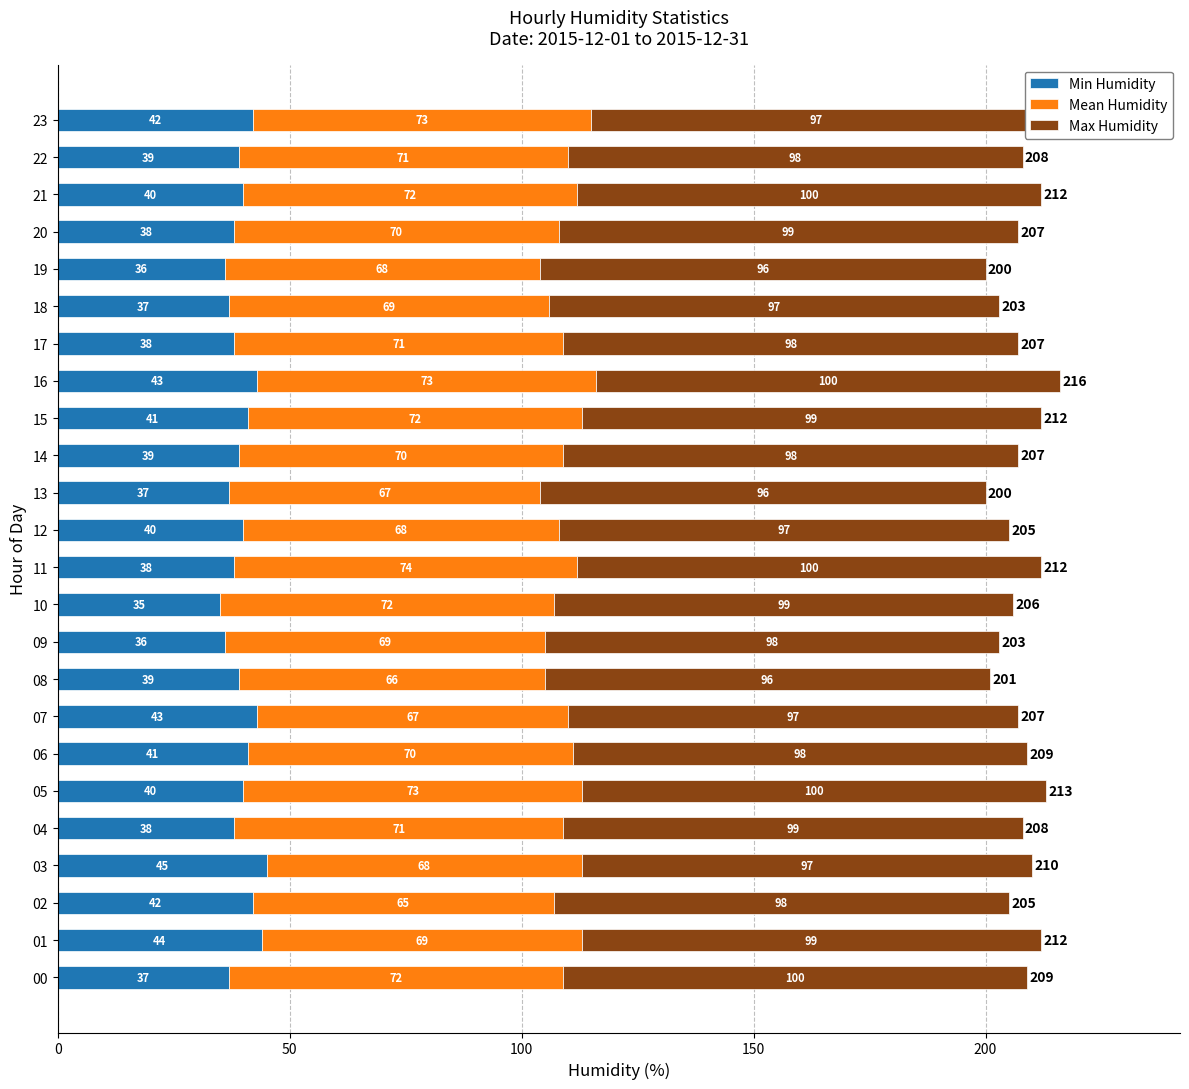

How many data points in Min Humidity are less than 39?

10